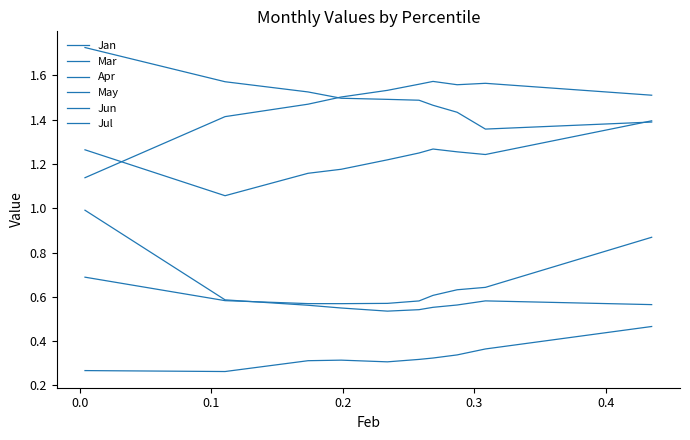

Does the chart have visible grid lines?

No